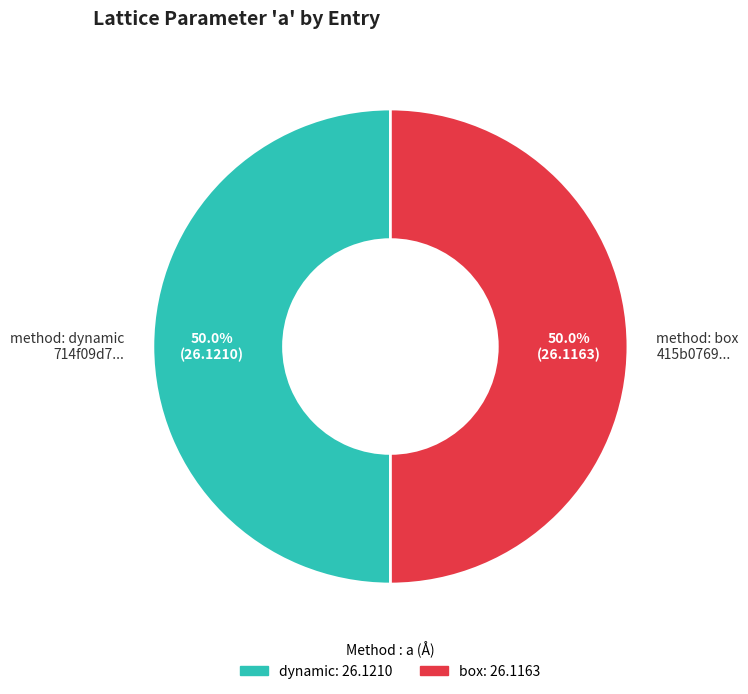

Is the sum of method: dynamic 714f09d7... and method: box 415b0769... greater than half?

Yes